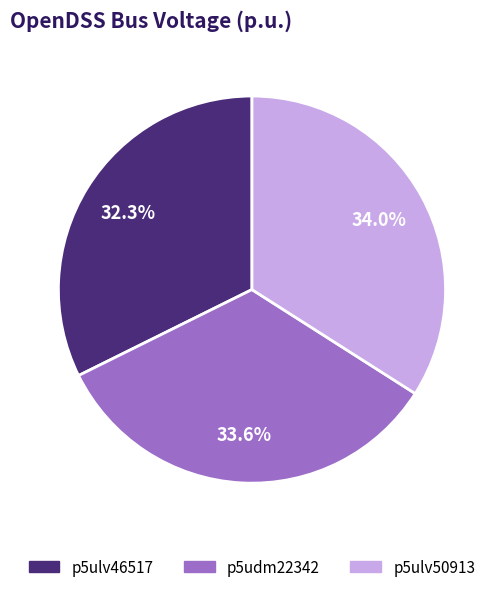

Count the number of slices in the pie.

3